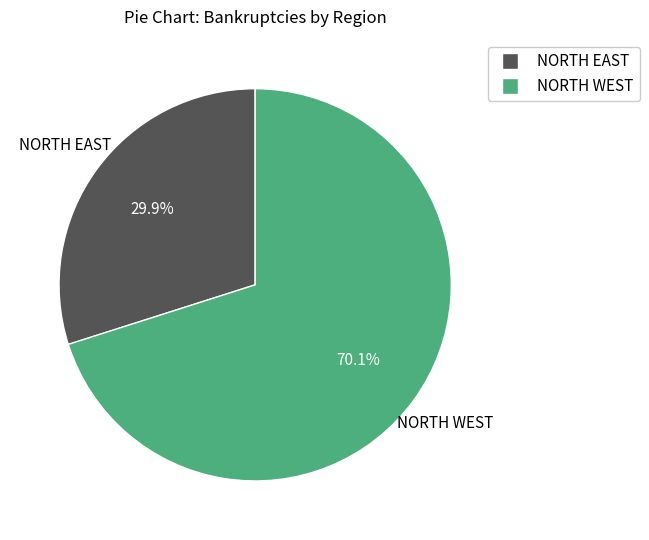

Is there a majority slice in this chart?

Yes